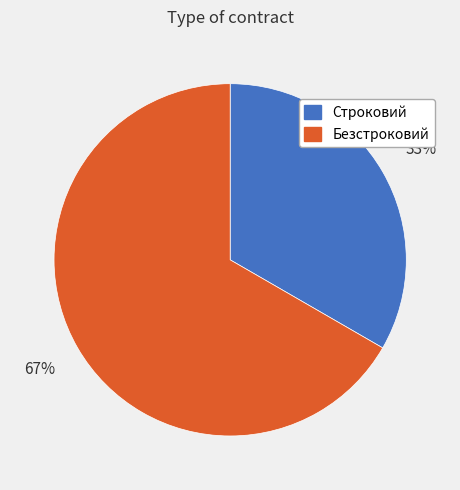

To the nearest percent, what is the combined percentage of Строковий and Безстроковий?

100%